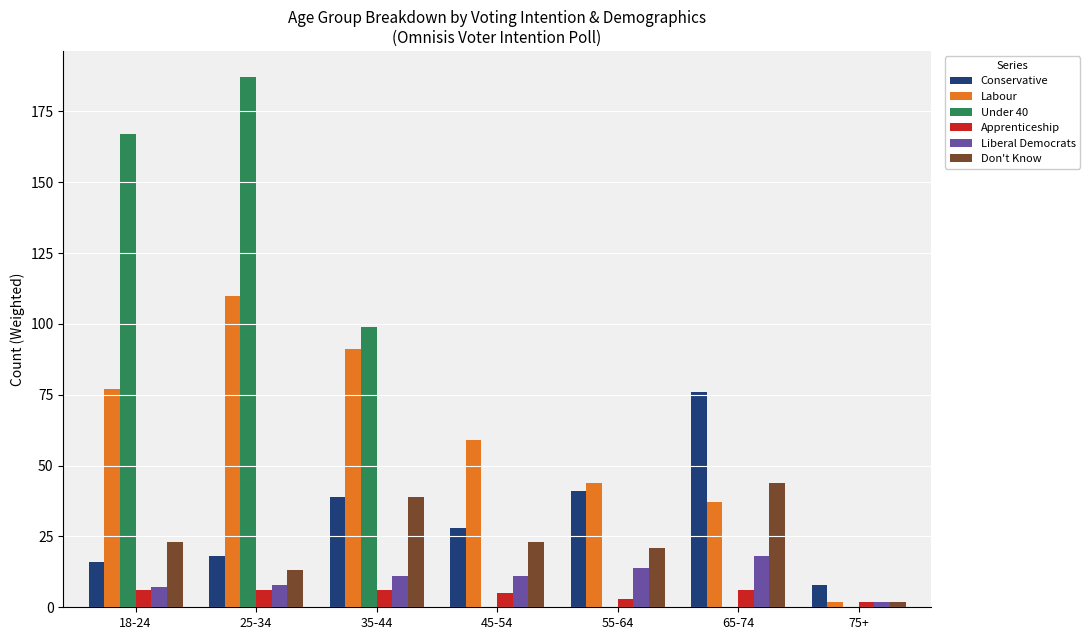

What is the maximum value shown in the chart?

187